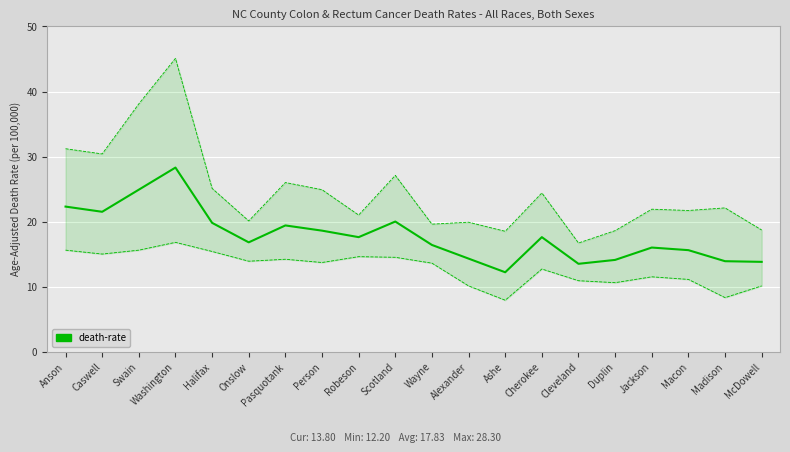

Rank the categories by value from highest to lowest.

Washington, Swain, Anson, Caswell, Scotland, Halifax, Pasquotank, Person, Robeson, Cherokee, Onslow, Wayne, Jackson, Macon, Alexander, Duplin, Madison, McDowell, Cleveland, Ashe